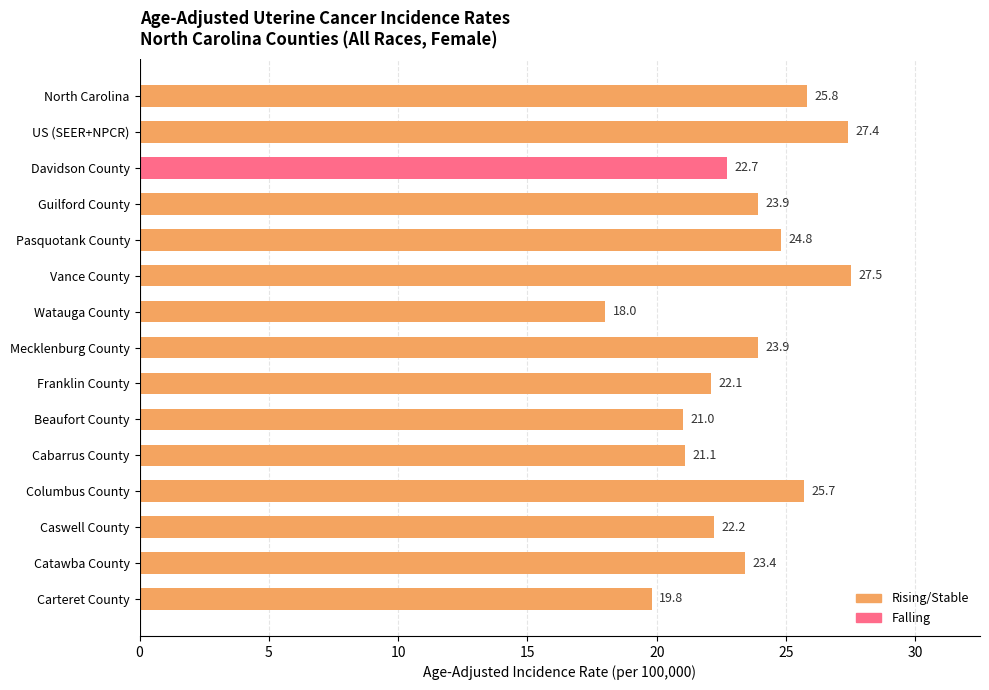

Reading top to bottom, extract all data points from this chart.

North Carolina=25.8	US (SEER+NPCR)=27.4	Davidson County=22.7	Guilford County=23.9	Pasquotank County=24.8	Vance County=27.5	Watauga County=18.0	Mecklenburg County=23.9	Franklin County=22.1	Beaufort County=21.0	Cabarrus County=21.1	Columbus County=25.7	Caswell County=22.2	Catawba County=23.4	Carteret County=19.8